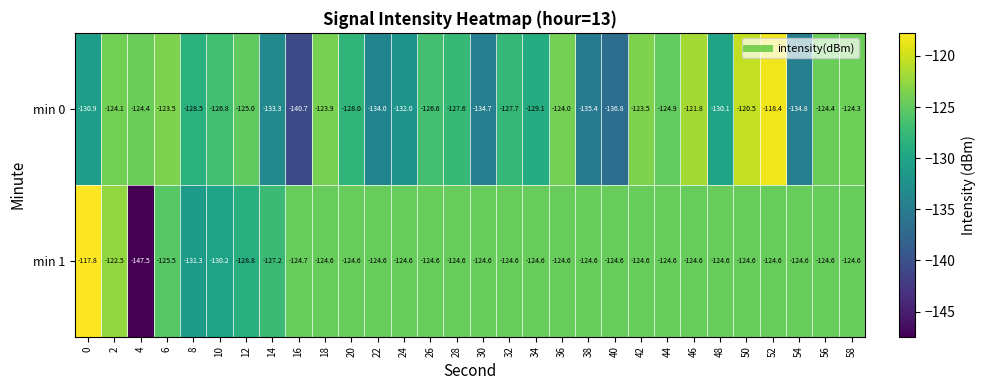

At which category is the sum across all series the highest?

52